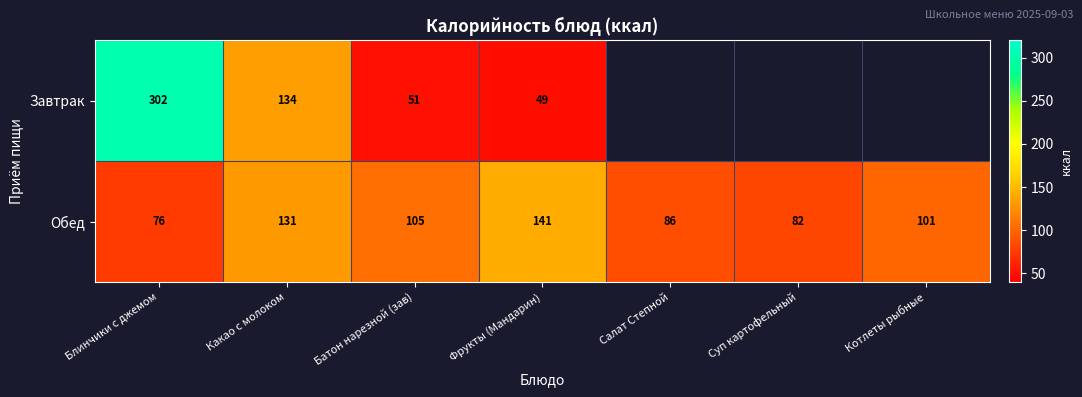

Which has a higher value, Салат Степной or Котлеты рыбные?

Котлеты рыбные